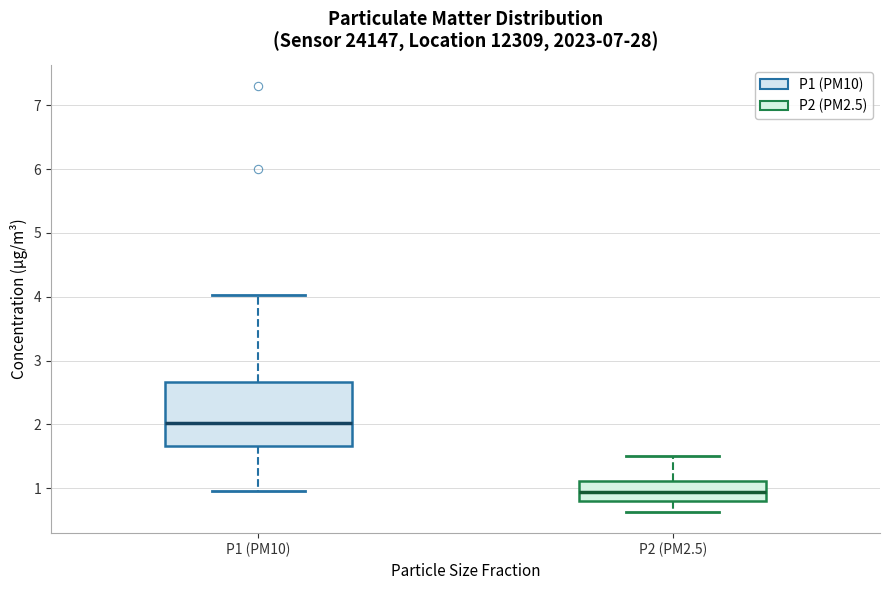

Reading left to right, read every box against the y-axis: the position of its median line, the range the box covers, and the ends of its whiskers. The values are not printed on the chart, so give them approximately, as read against the axis.

P1 (PM10): median 2.0, box 1.7 to 2.7, whiskers 1.0 to 4.0
P2 (PM2.5): median 0.9, box 0.8 to 1.1, whiskers 0.6 to 1.5